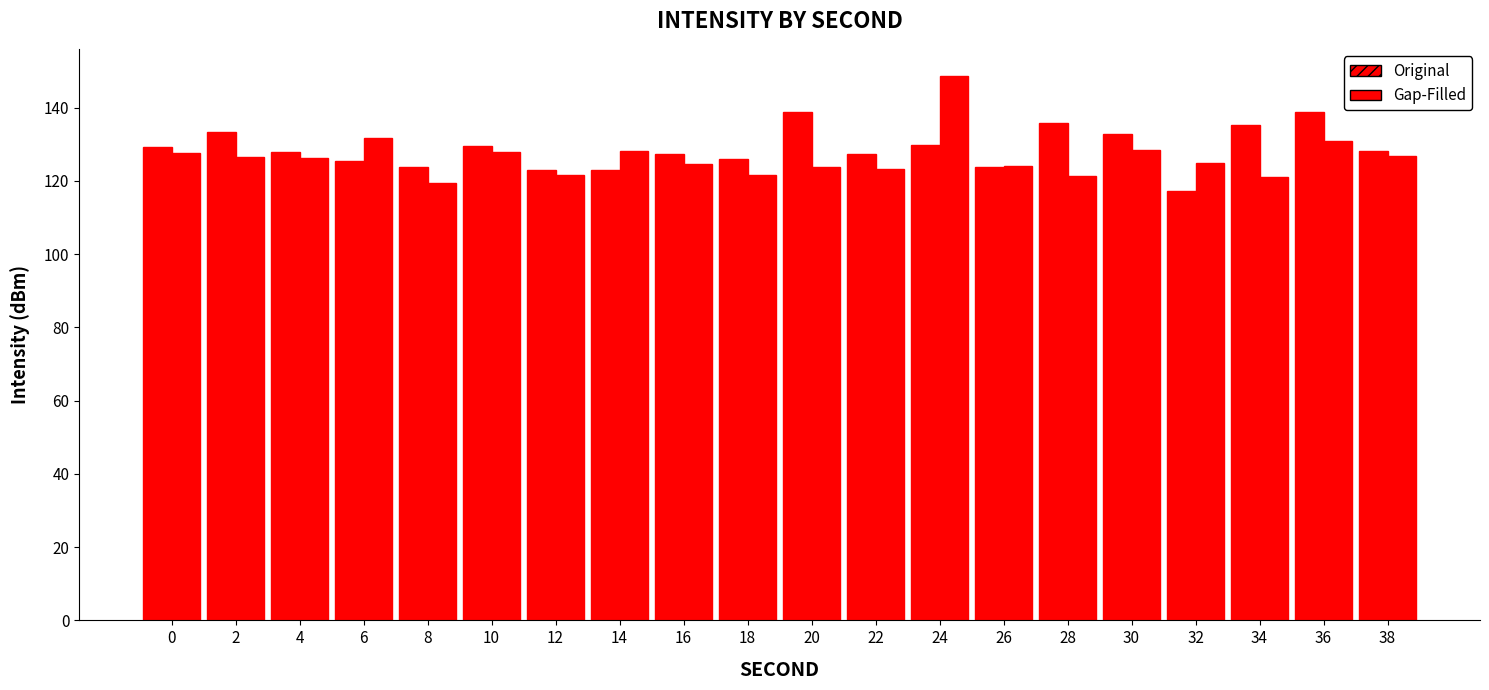

What is the approximate value of Original at 4?

128.0